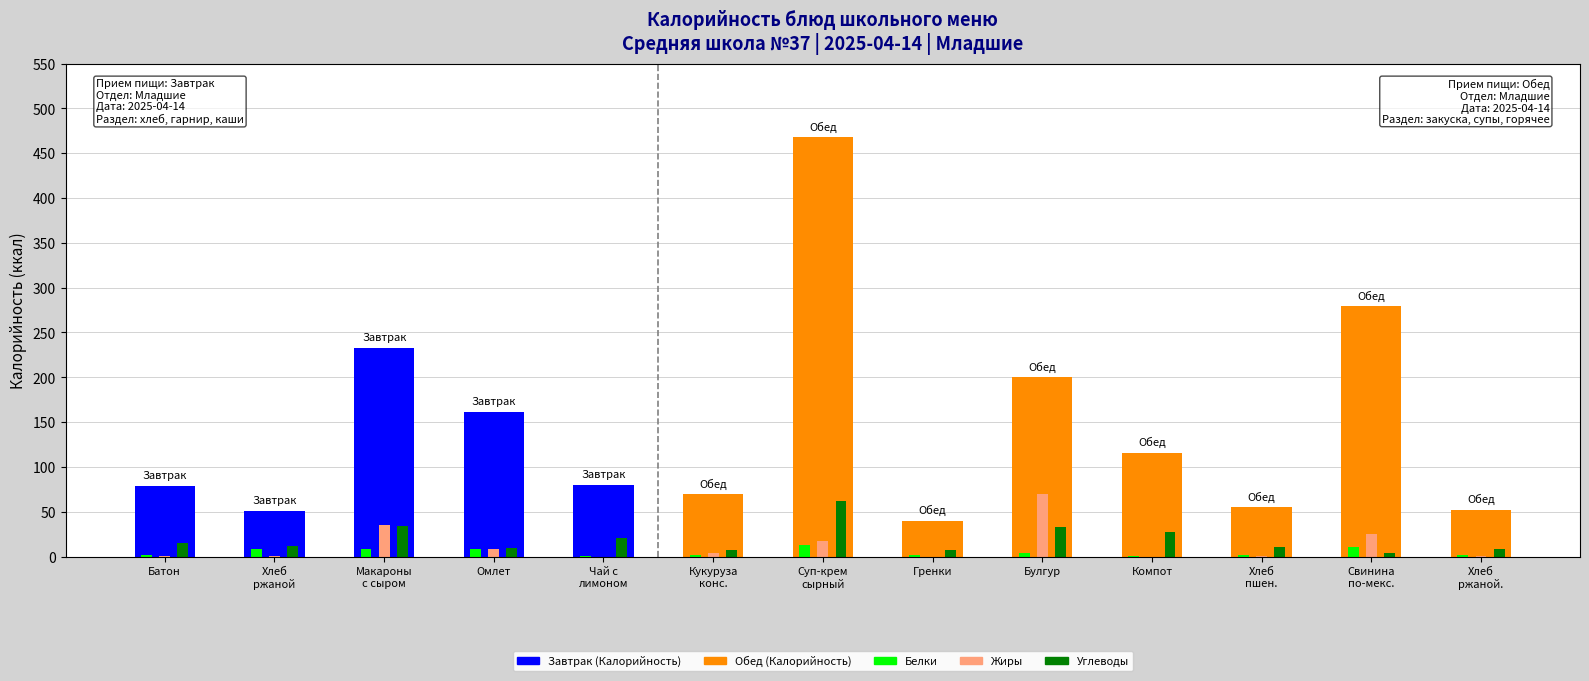

How many values in the Углеводы series are below 11?

6